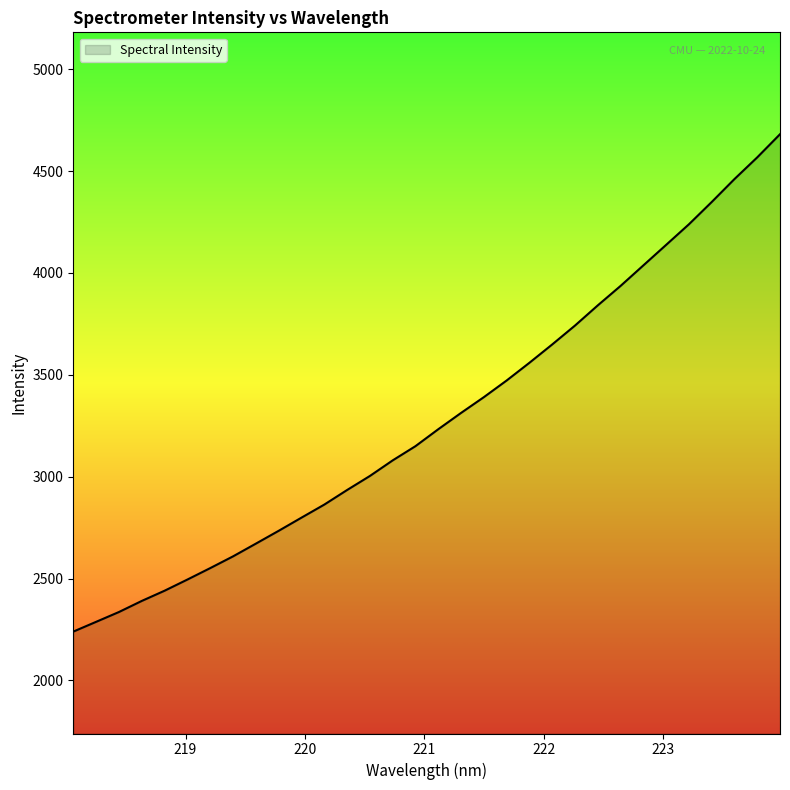

What is the difference between the maximum and minimum values?

2440.9